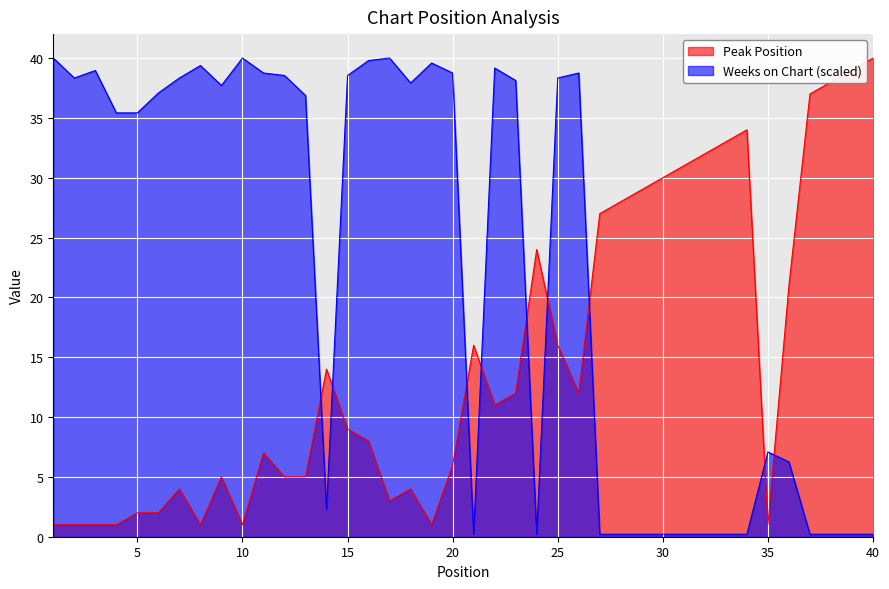

In Peak Position, how many points are higher than both neighbors (excluding endpoints)?

8